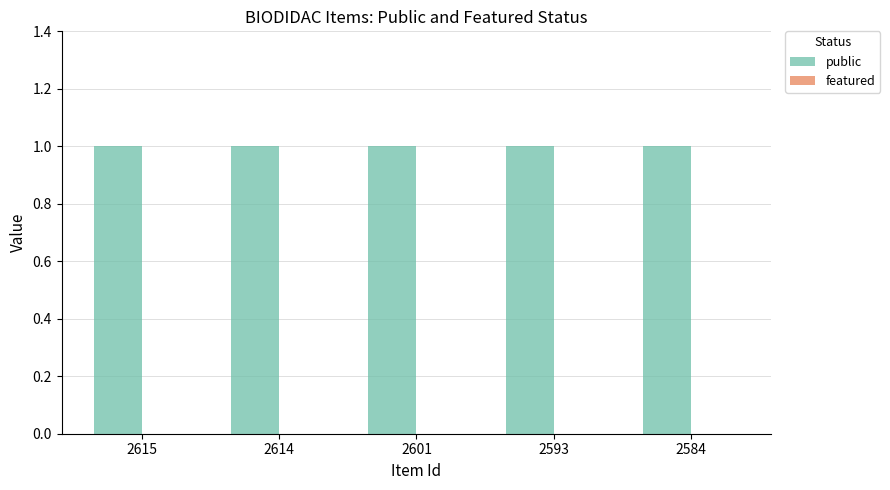

Which series has the largest total across all categories?

public